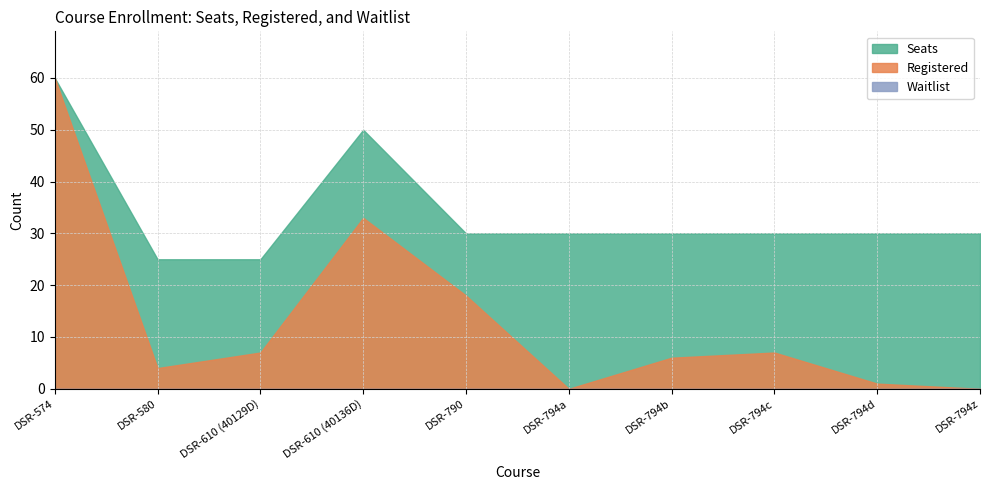

Between DSR-610 (40136D) and DSR-794d, which series saw the biggest shift?

Registered